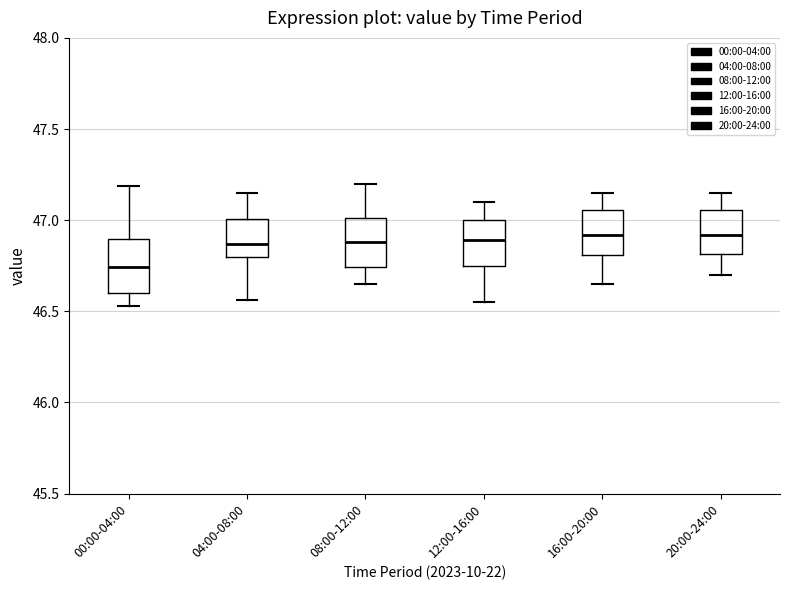

Reading left to right, transcribe this box plot: for each box, give where its median line is, the range the box spans, and where its two whiskers end, as read against the y-axis. The values are not printed on the chart, so give them approximately, as read against the axis.

00:00-04:00: median 46.75, box 46.60 to 46.90, whiskers 46.55 to 47.20
04:00-08:00: median 46.85, box 46.80 to 47.00, whiskers 46.55 to 47.15
08:00-12:00: median 46.90, box 46.75 to 47.00, whiskers 46.65 to 47.20
12:00-16:00: median 46.90, box 46.75 to 47.00, whiskers 46.55 to 47.10
16:00-20:00: median 46.90, box 46.80 to 47.05, whiskers 46.65 to 47.15
20:00-24:00: median 46.90, box 46.80 to 47.05, whiskers 46.70 to 47.15